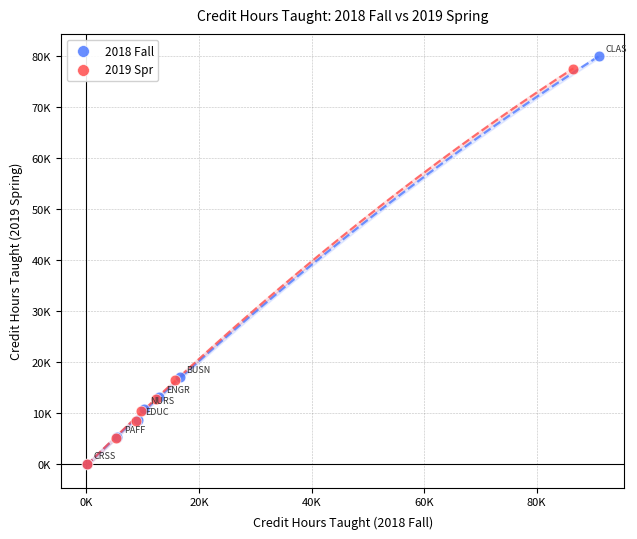

What are all the series names shown in the legend?

2018 Fall, 2019 Spr